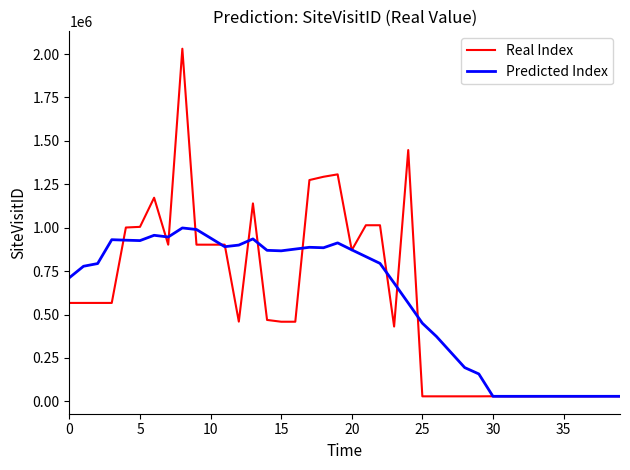

List the series in order of their peak value, highest first.

Real Index, Predicted Index